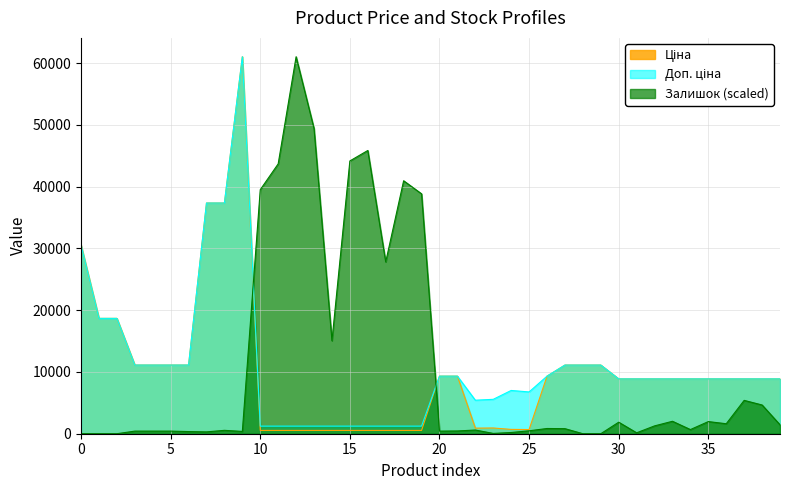

The Залишок series shows 61555.0 at 18. True or false?

False